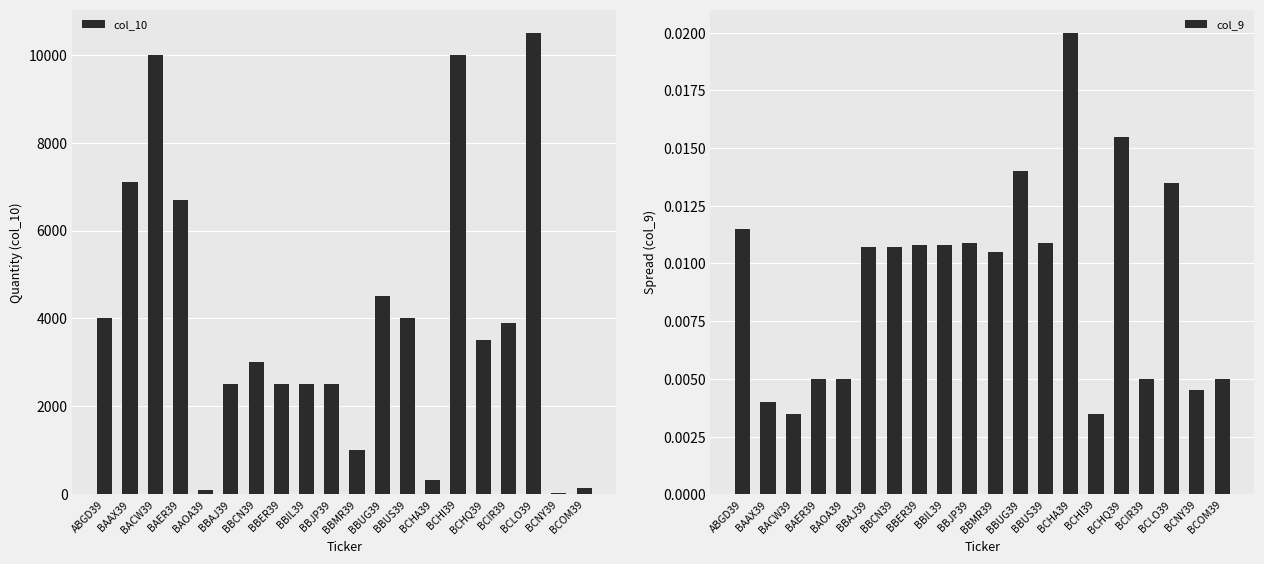

How many values in the col_10 series exceed 3500?

9